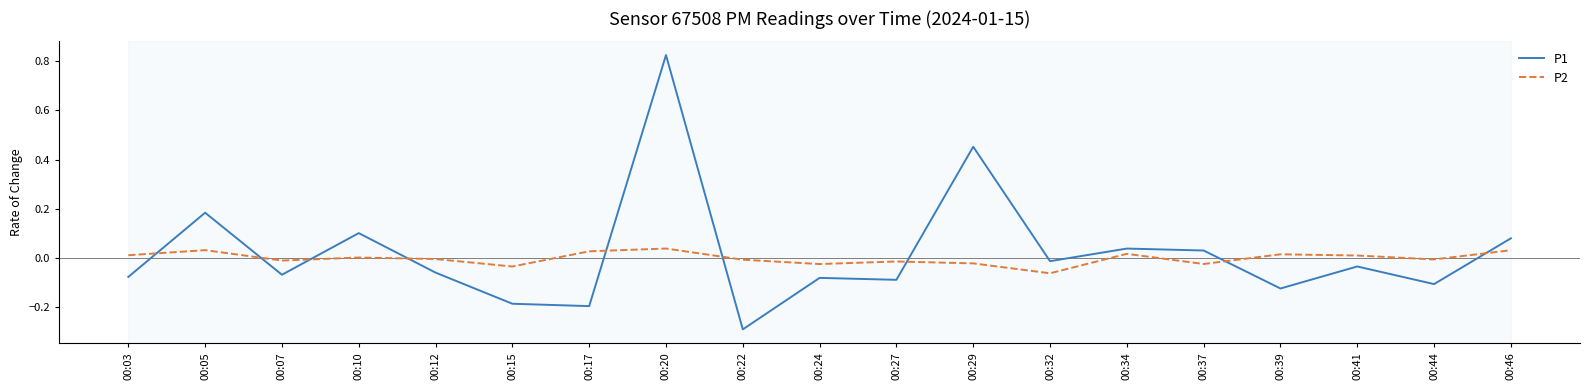

True or false: P1 and P2 cross at least once.

True